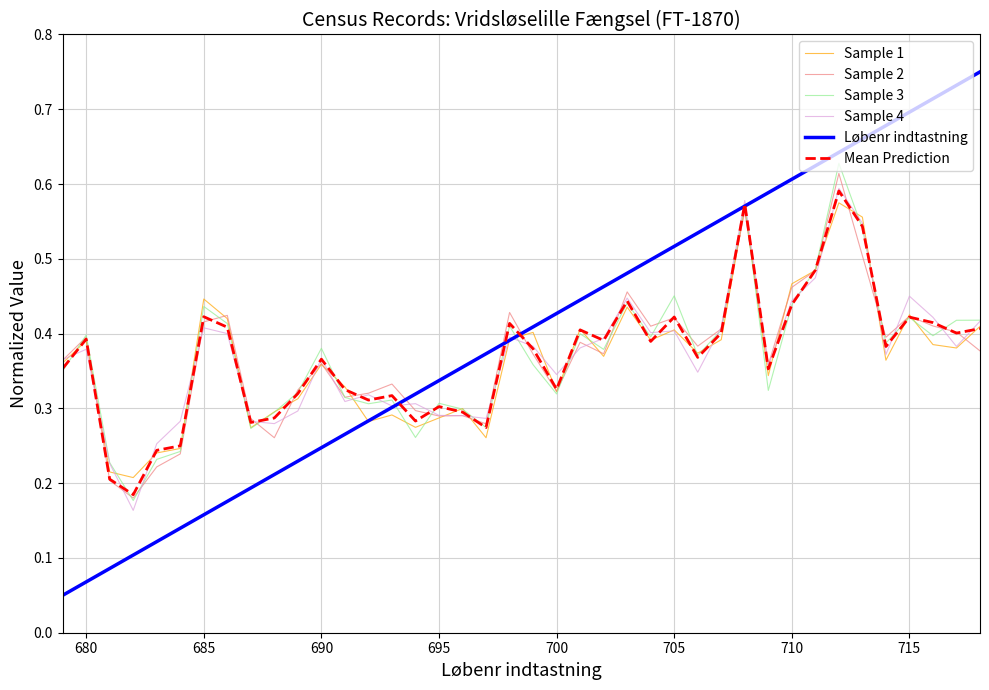

Which series has the largest range (max minus min)?

Løbenr indtastning